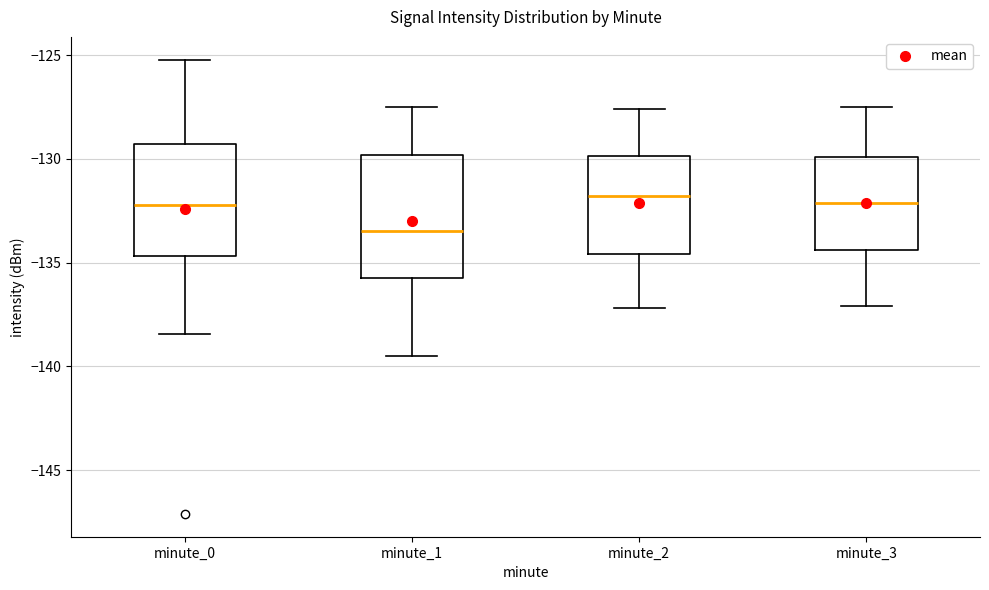

Where does the median line of the box for minute_0 sit on the y-axis? The values are not printed on the chart, so give them approximately, as read against the axis.

-132.0